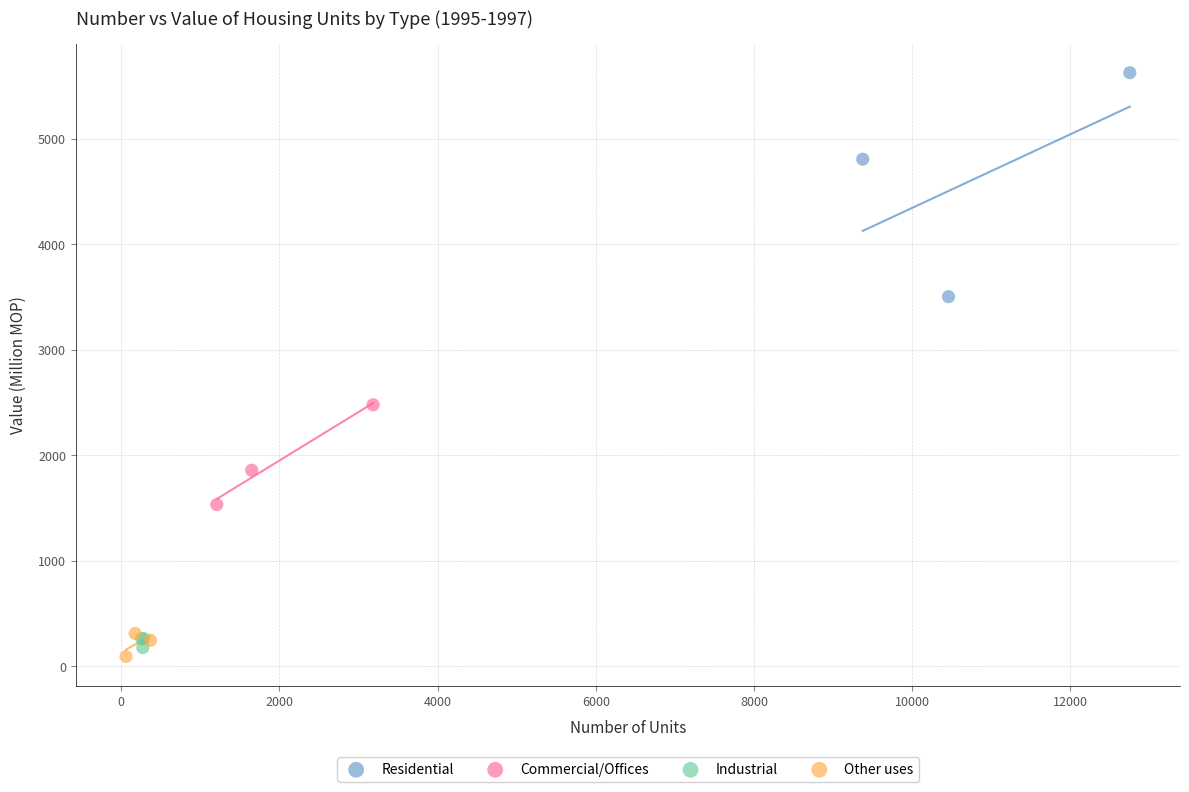

Which series reaches the maximum Y coordinate?

Residential